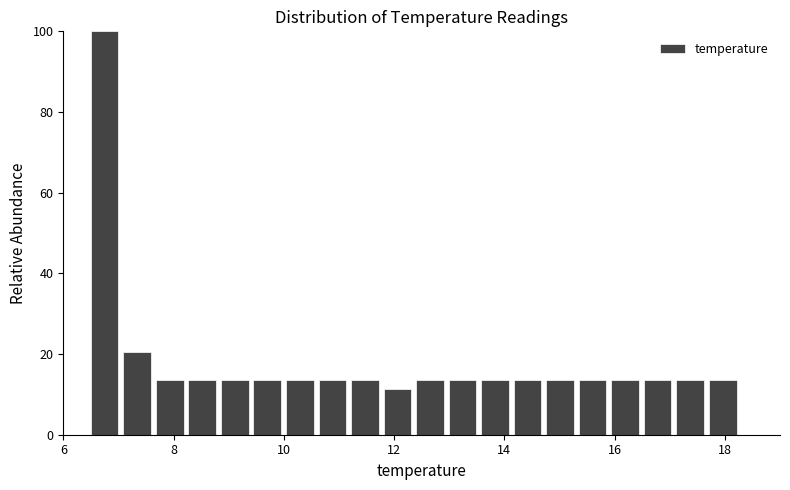

Read against the x-axis, roughly where is the centre of the tallest bar?

6.8